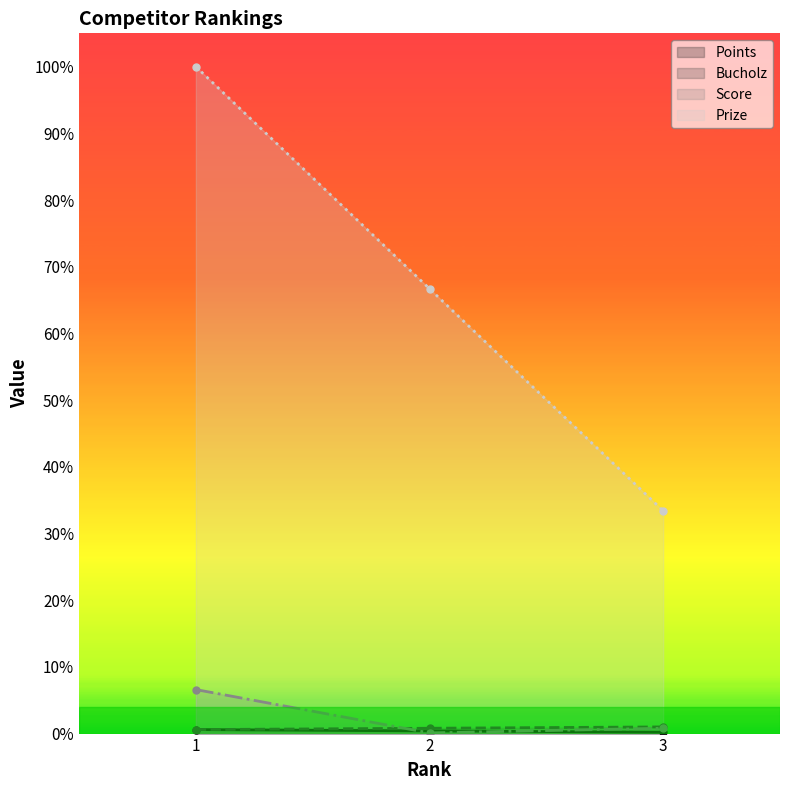

Between 2 and 3, which series saw the biggest shift?

Prize